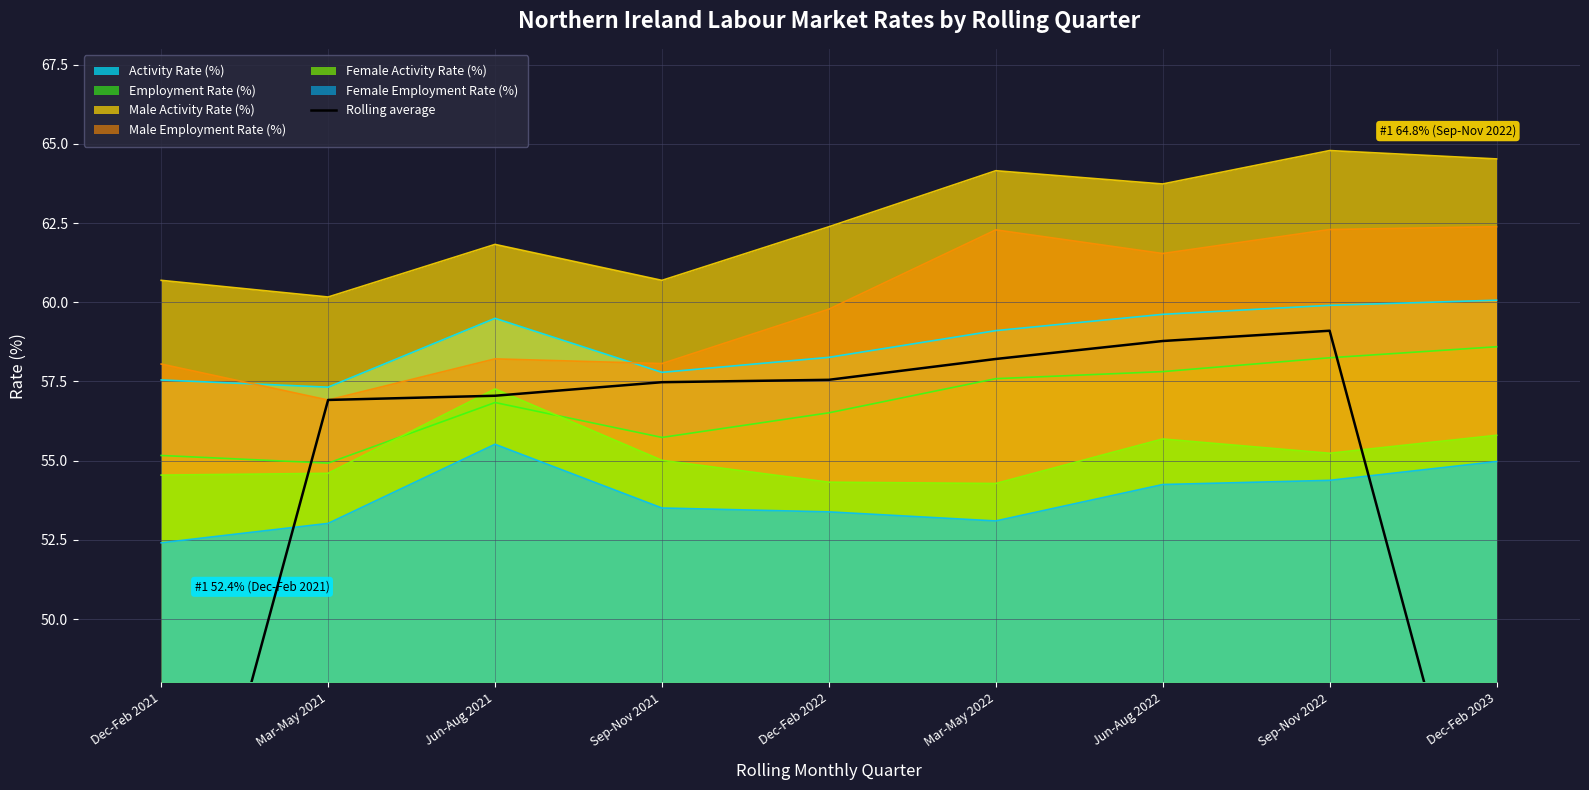

List the labels in order of value, largest first.

Sep-Nov 2022, Jun-Aug 2022, Mar-May 2022, Dec-Feb 2022, Sep-Nov 2021, Jun-Aug 2021, Mar-May 2021, Dec-Feb 2023, Dec-Feb 2021